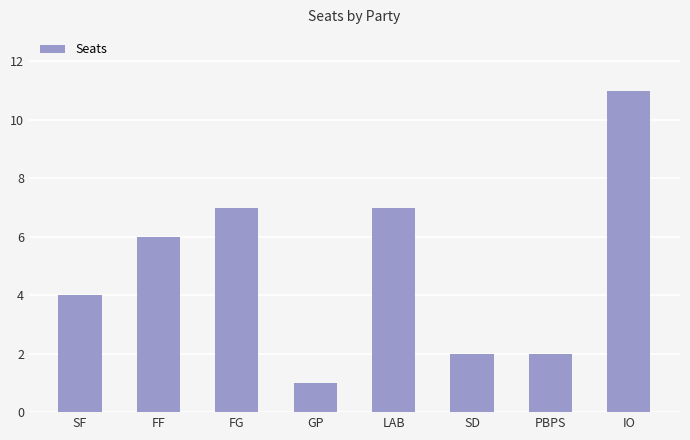

How many categories are shown in the chart?

8